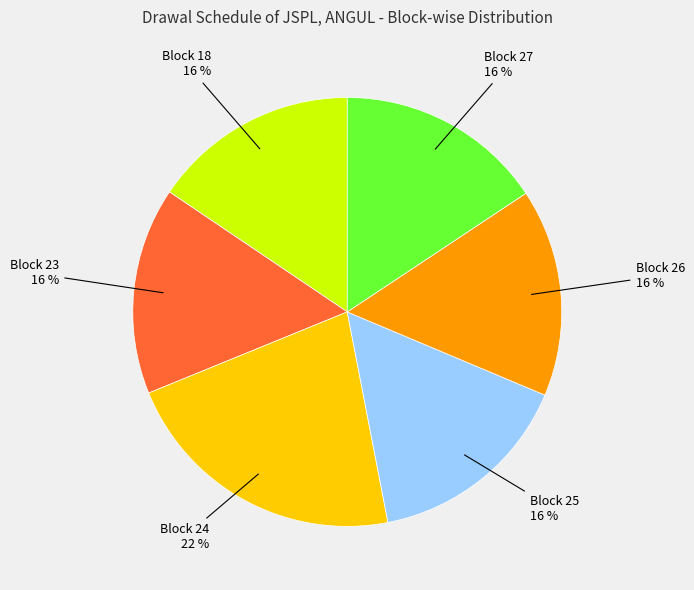

Which slice is the largest?

Block 24